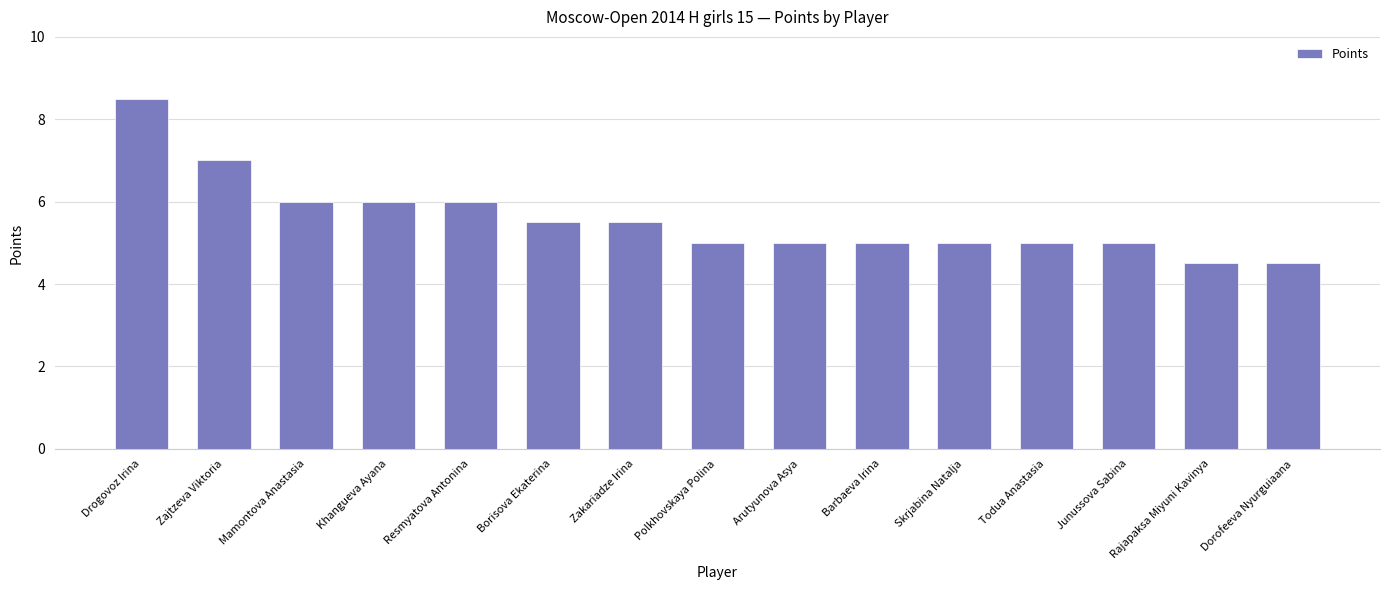

How many distinct data groups are displayed?

1